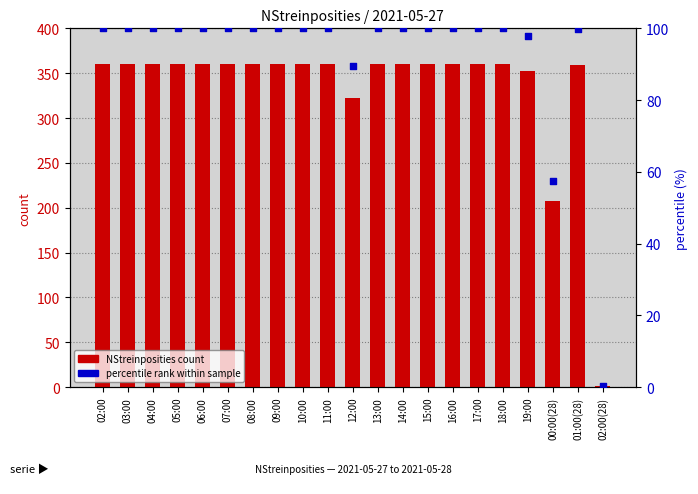

Which series has the widest spread of Y values?

NStreinposities count